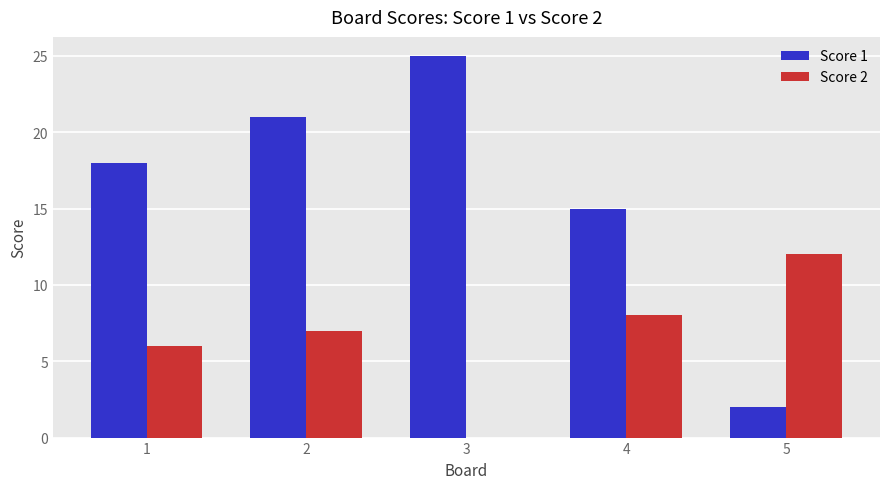

What is the sum of all Score 2 values?

33